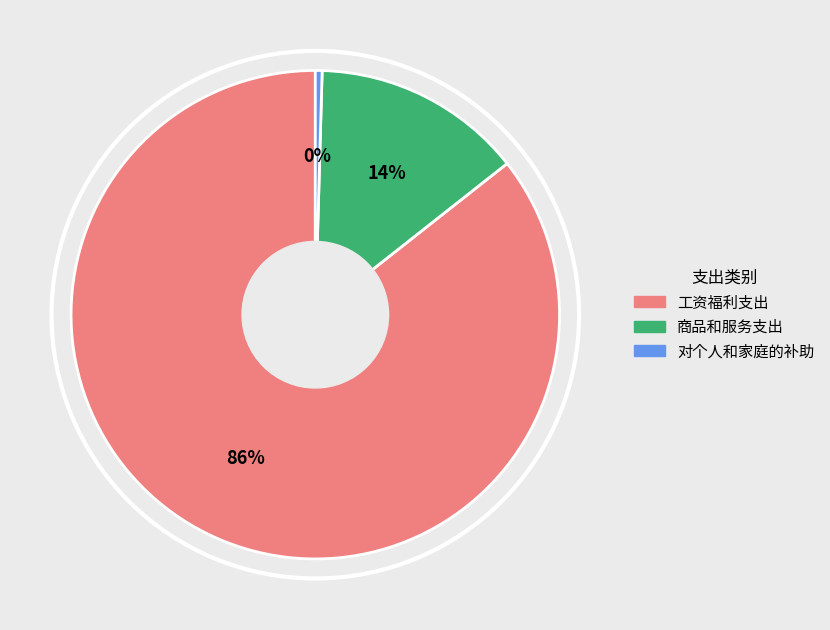

Which category has the biggest portion of the pie?

工资福利支出